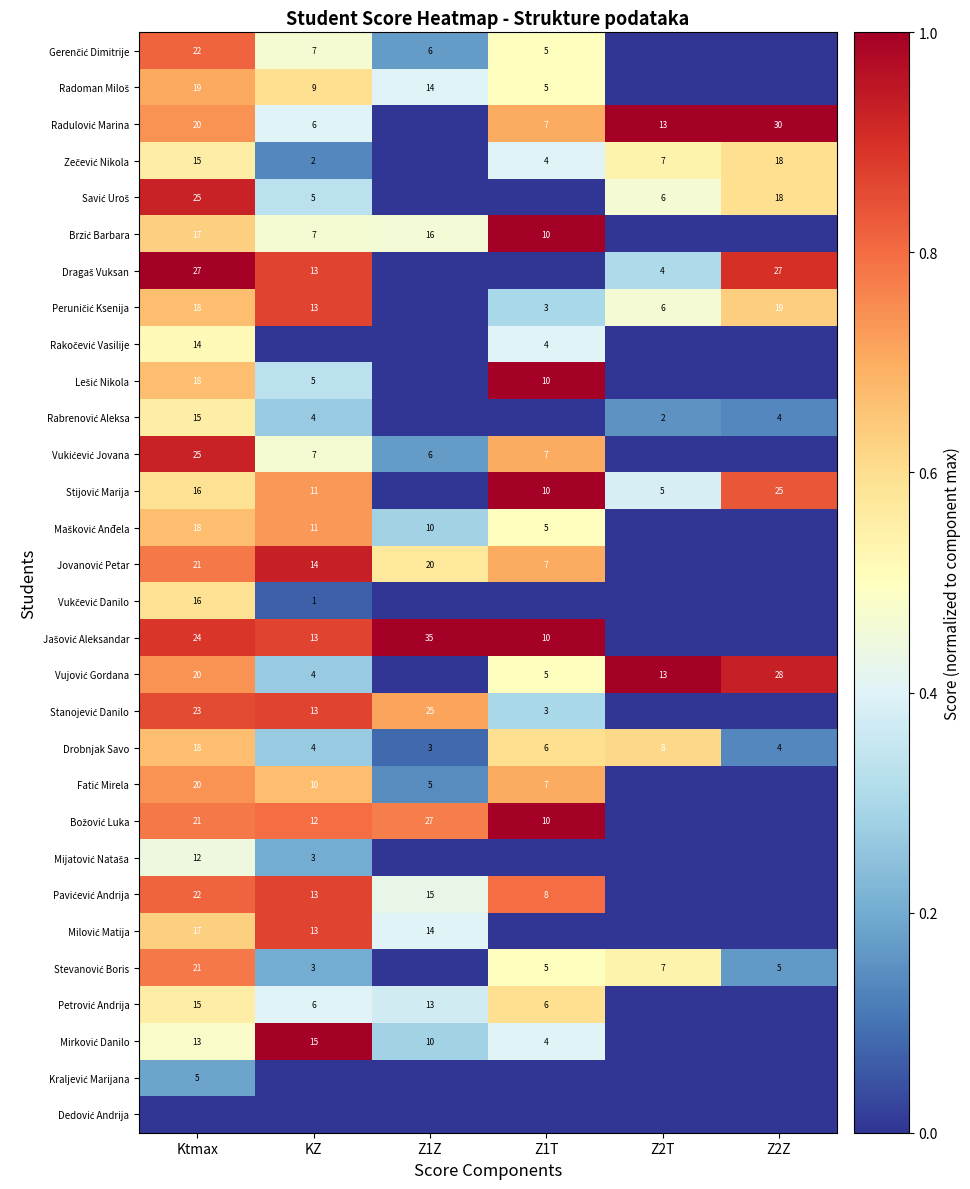

What is the difference between the Drobnjak Savo values at Z1T and Z1Z?

3